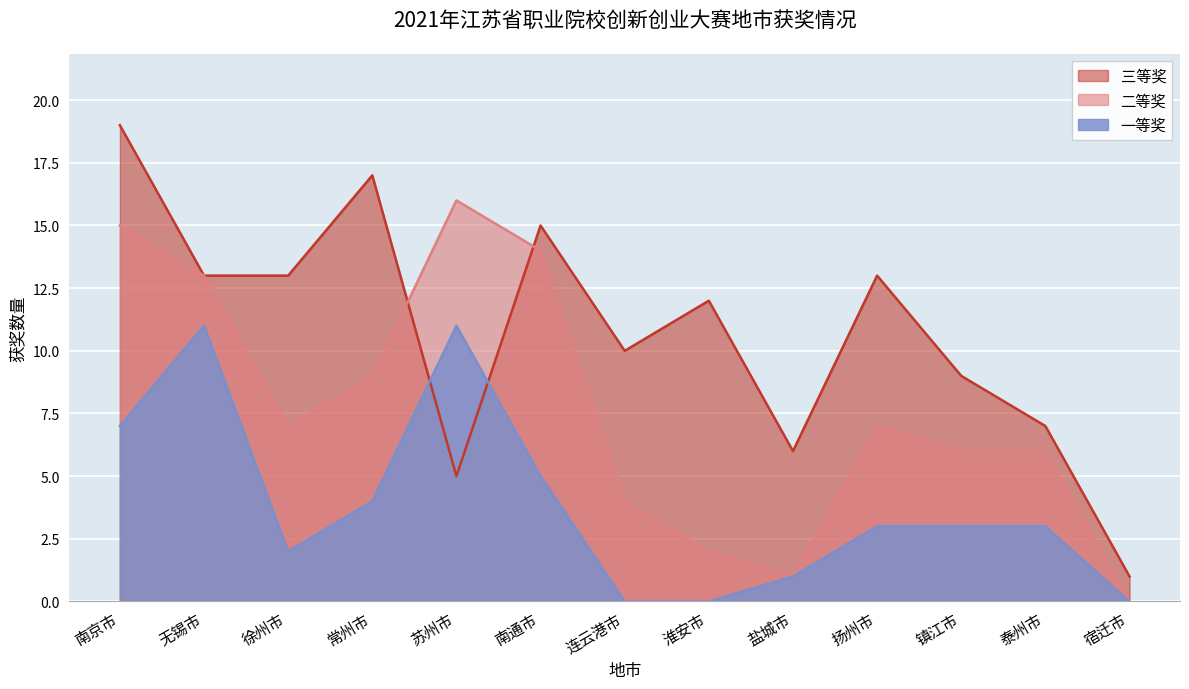

True or false: 二等奖 and 一等奖 intersect in this chart.

False